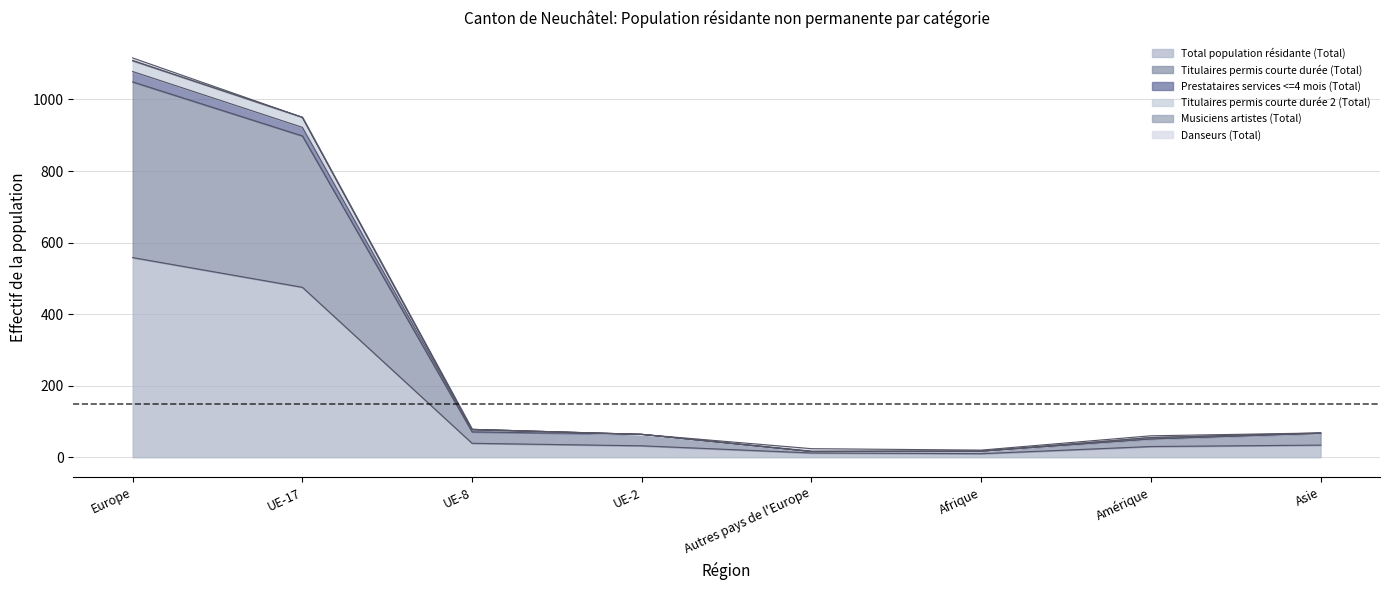

Rank the categories by Titulaires permis courte durée (Total) value from lowest to highest.

Autres pays de l'Europe, Afrique, Amérique, UE-2, Asie, UE-8, UE-17, Europe